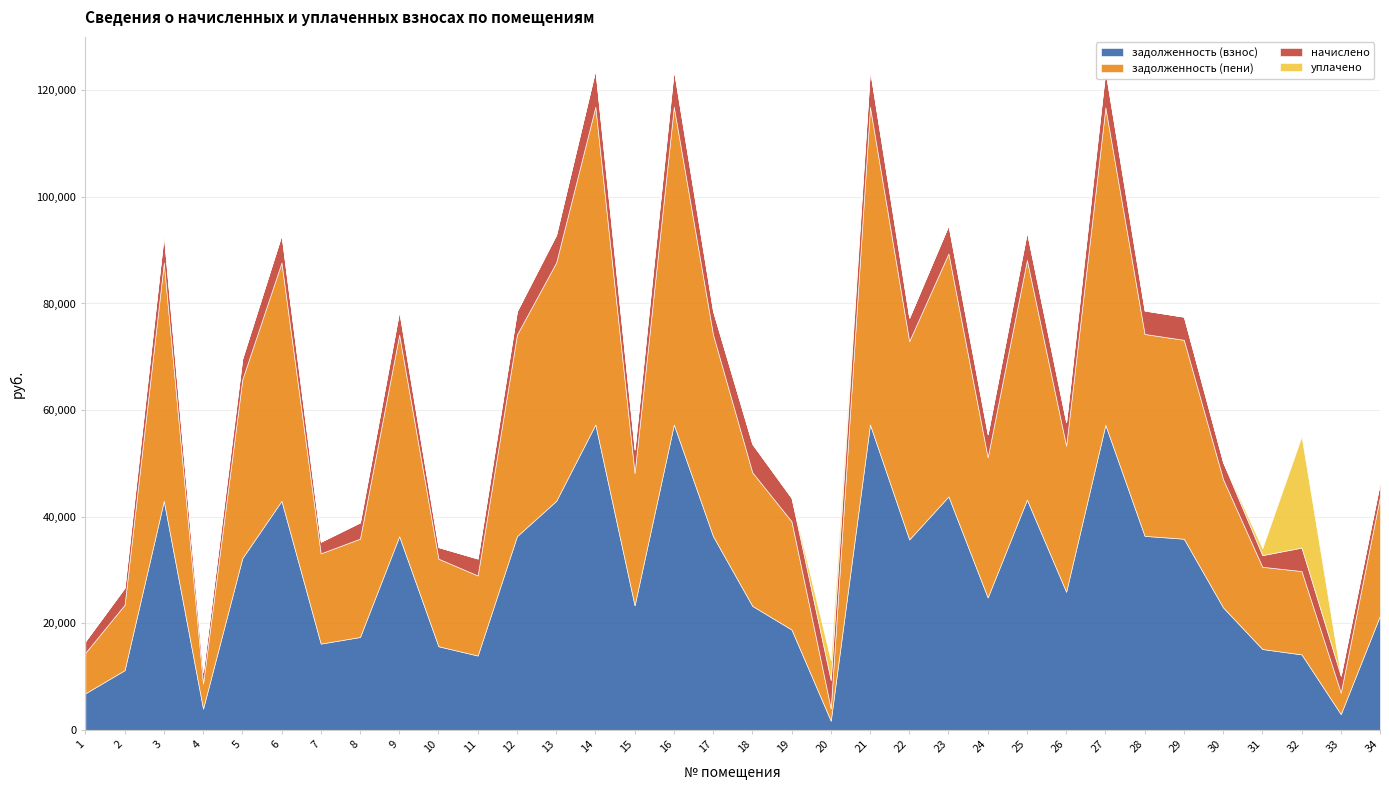

What is the highest value of the задолженность (взнос) series?

57300.5